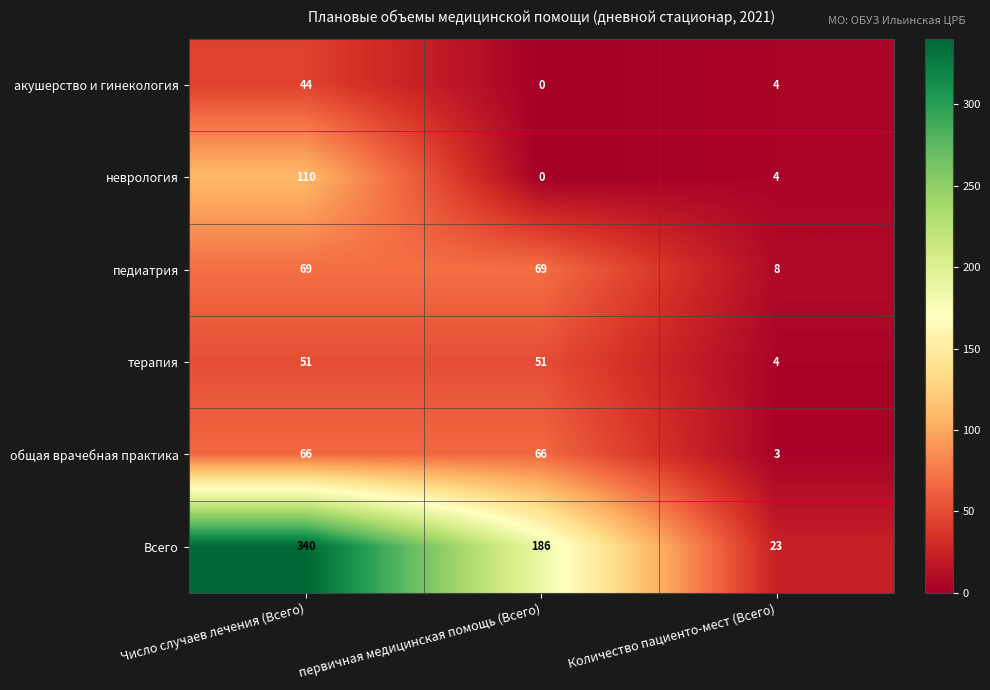

Where is педиатрия nearest to the value 38?

Количество пациенто-мест (Всего)